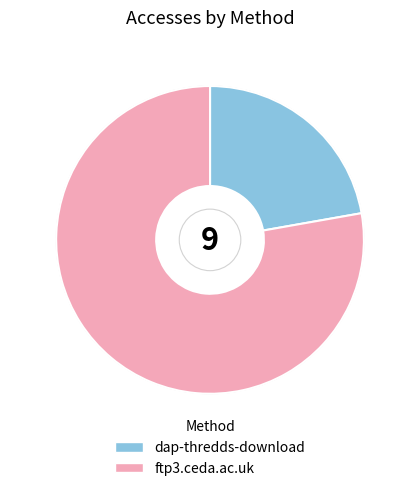

Which slice is the smallest?

dap-thredds-download